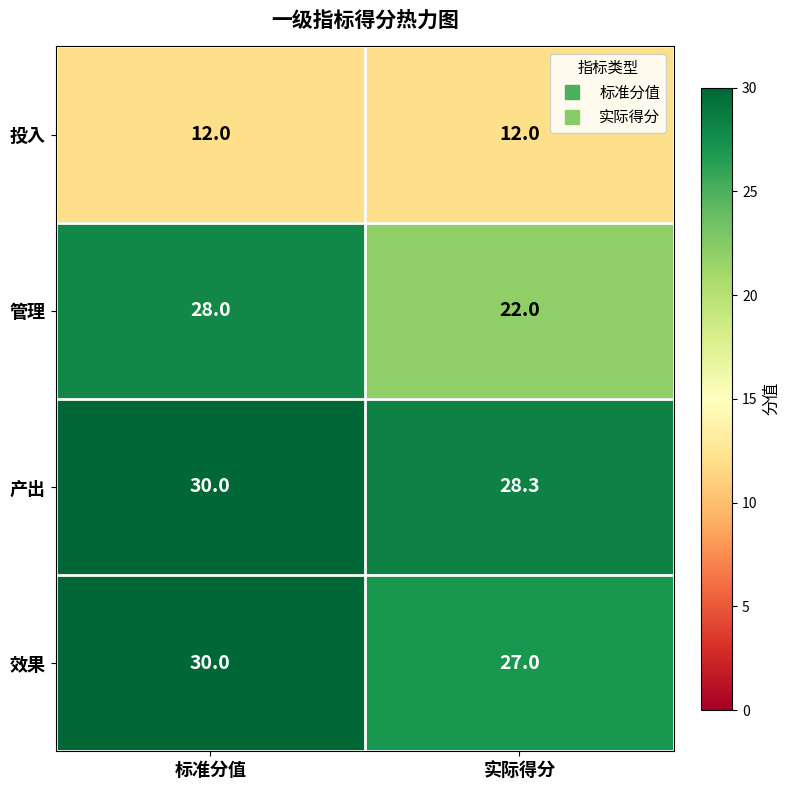

What is the spread (max minus min) of values at 标准分值?

18.0